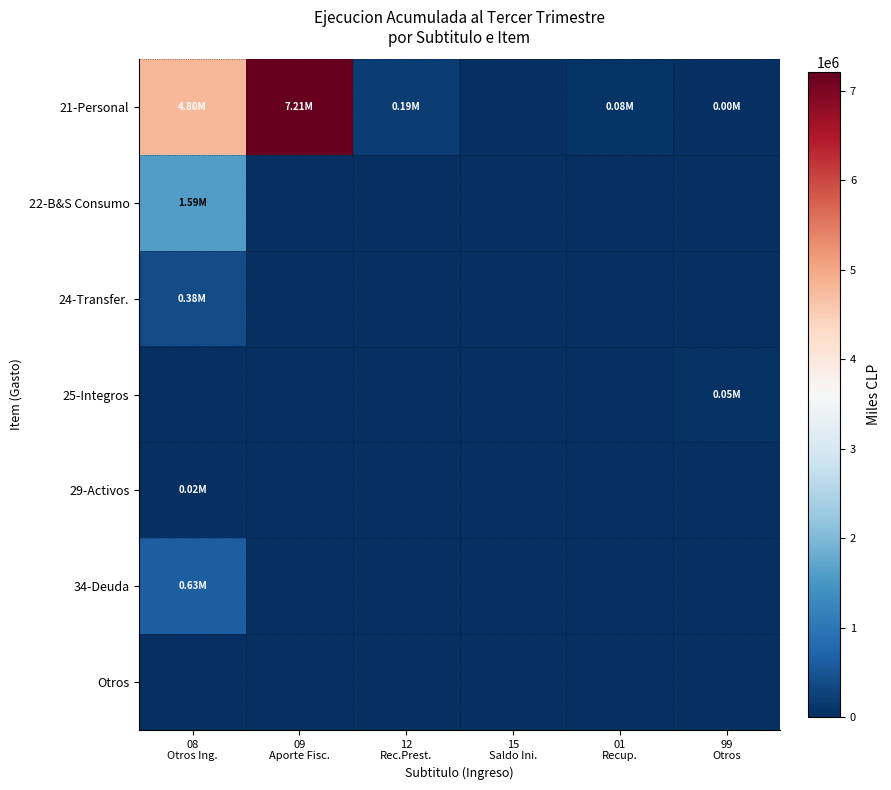

Which has a higher value, 99
Otros or 15
Saldo Ini.?

99
Otros